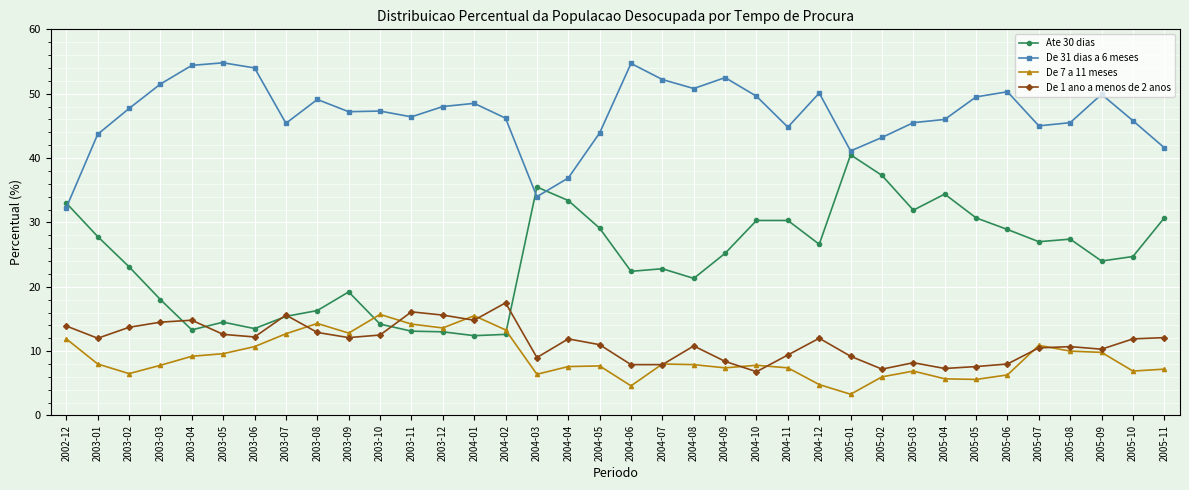

Where is the first local minimum for De 31 dias a 6 meses?

2003-07